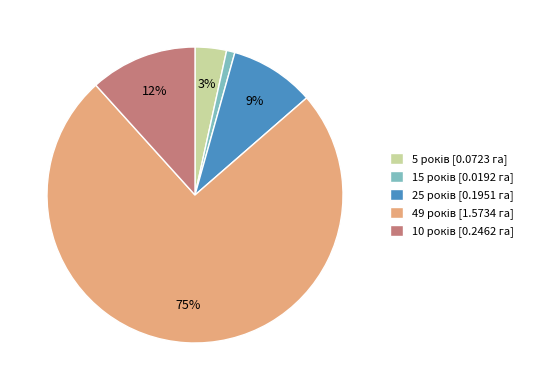

To the nearest percent, what is the difference between the largest and smallest slice percentages?

74%